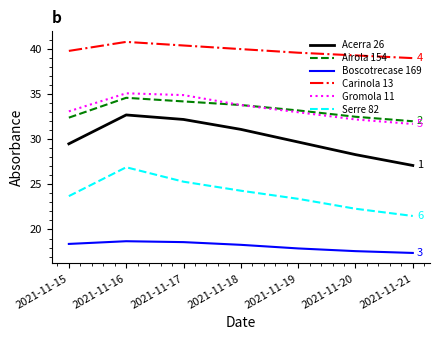

Which series has the largest total across all categories?

Carinola 13